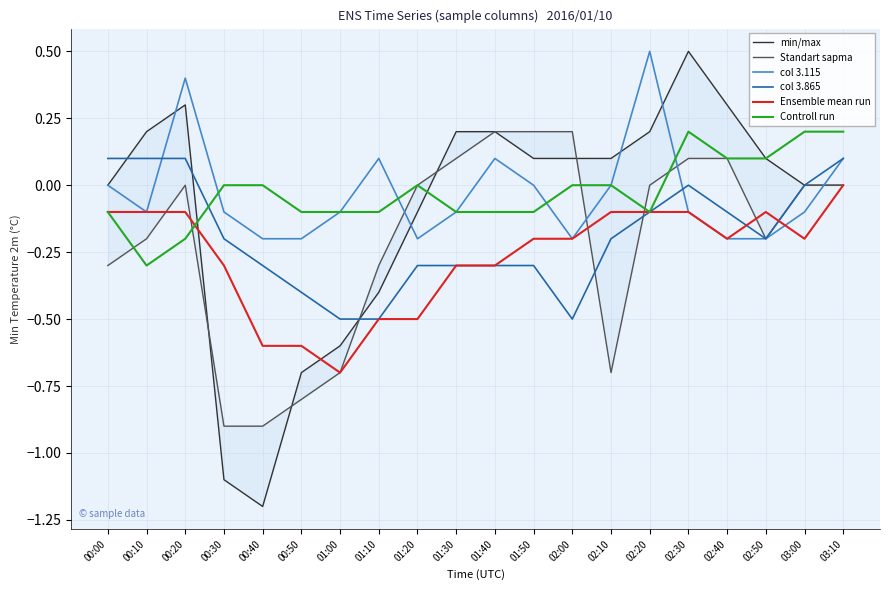

Is it true that min/max equals 0.2 at 00:20?

False